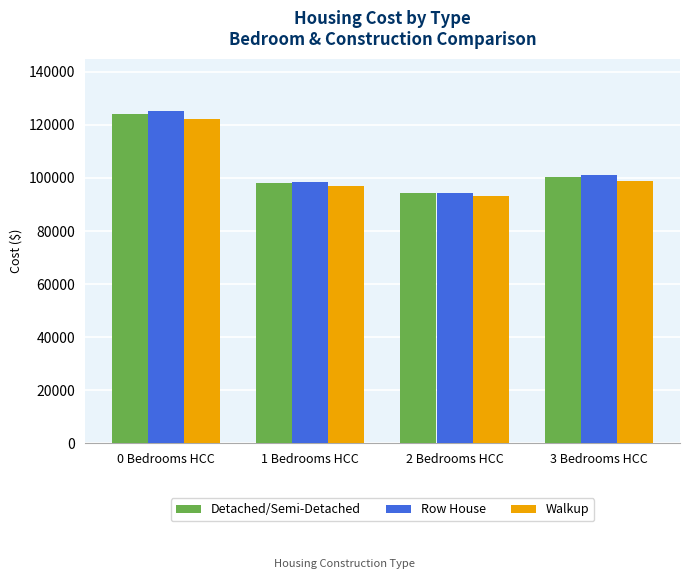

Where is Walkup nearest to the value 107786?

3 Bedrooms HCC